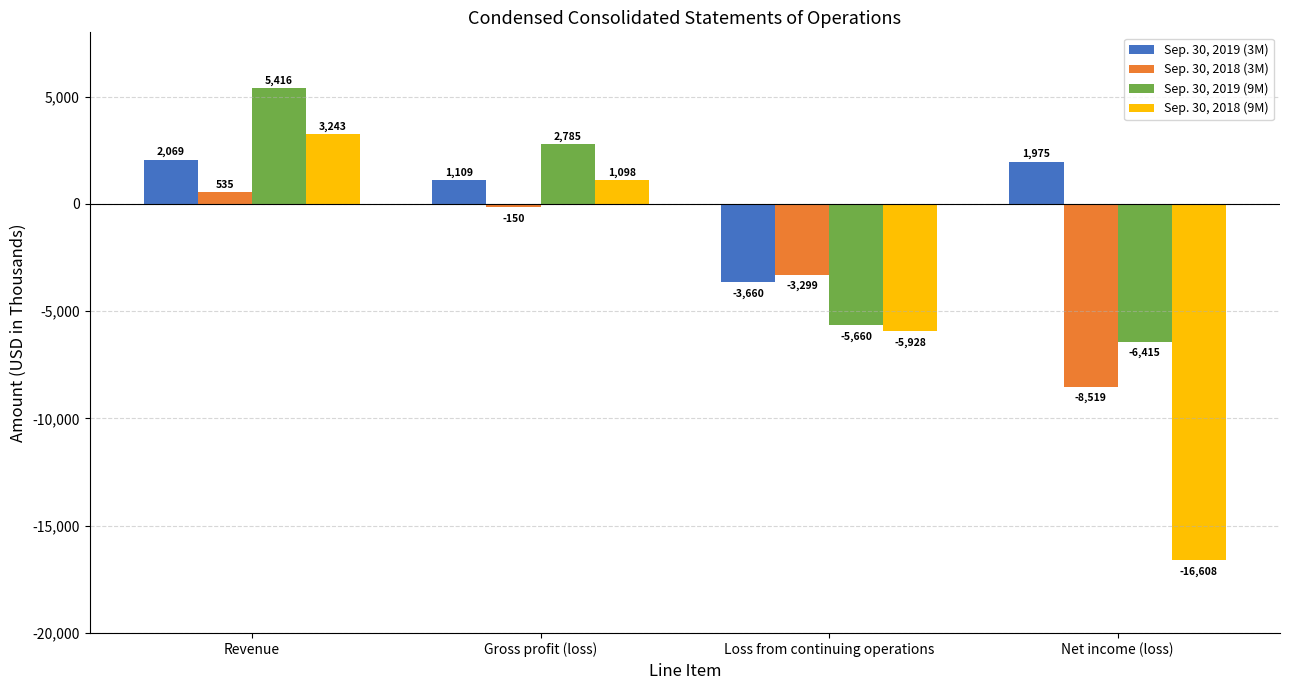

List the series in order of their overall mean, highest first.

Sep. 30, 2019 (3M), Sep. 30, 2019 (9M), Sep. 30, 2018 (3M), Sep. 30, 2018 (9M)